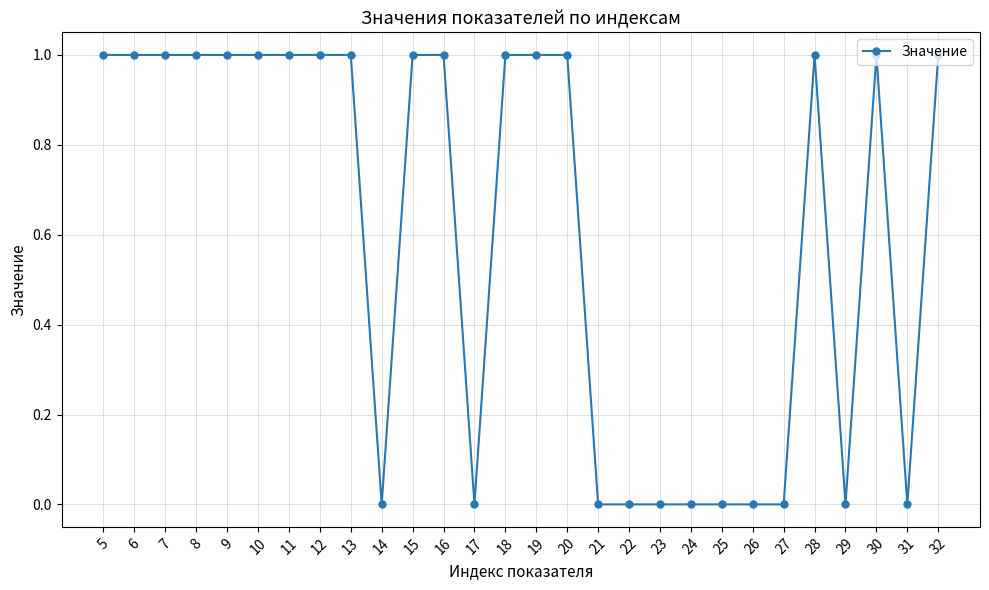

Between 14 and 5, which is larger?

5